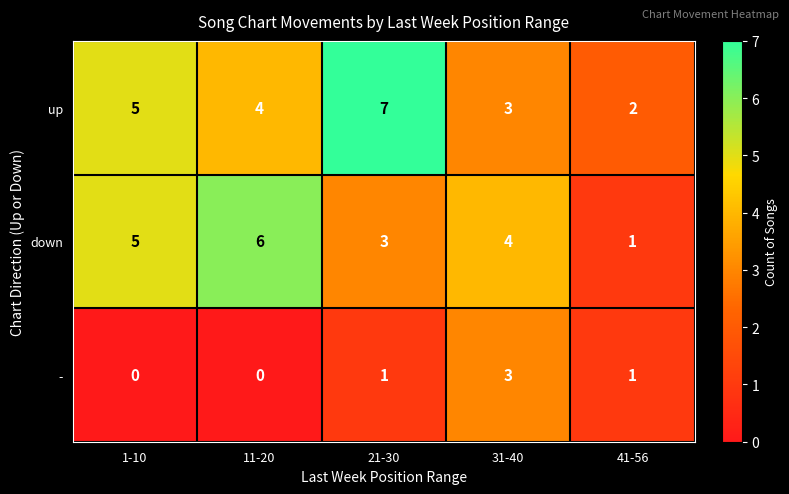

How many down values are between 3 and 5?

3